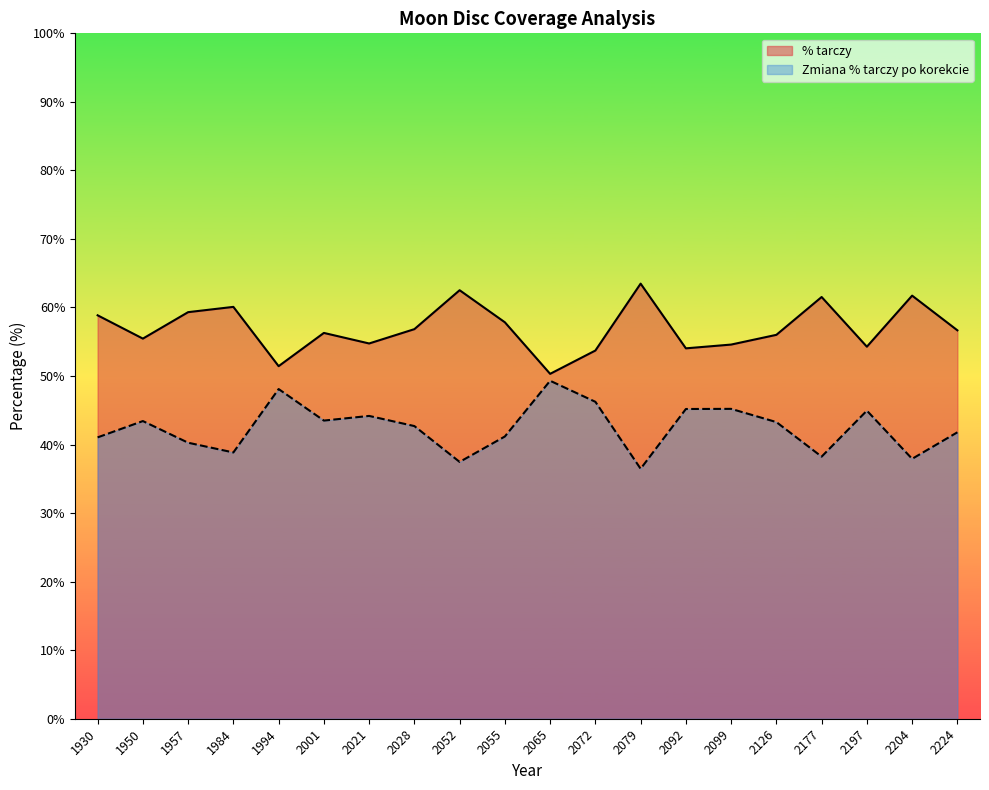

How many lines are shown in the chart?

2